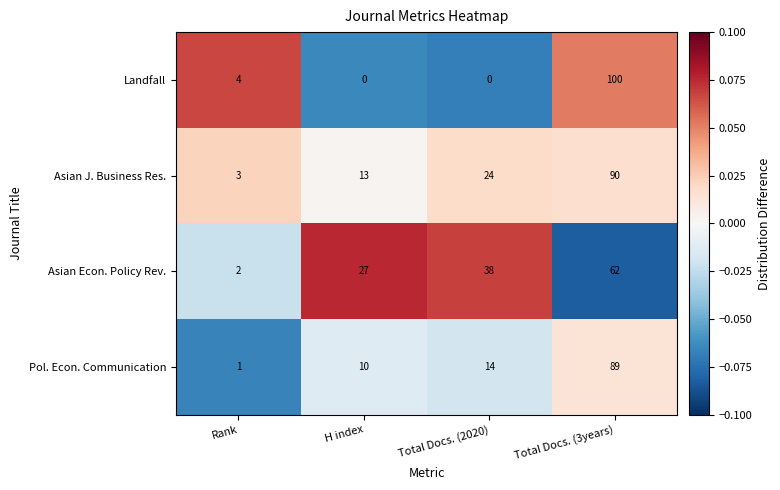

Reading left to right, transcribe all the data shown in this chart.

Landfall: Rank=4	H index=0	Total Docs. (2020)=0	Total Docs. (3years)=100
Asian J. Business Res.: Rank=3	H index=13	Total Docs. (2020)=24	Total Docs. (3years)=90
Asian Econ. Policy Rev.: Rank=2	H index=27	Total Docs. (2020)=38	Total Docs. (3years)=62
Pol. Econ. Communication: Rank=1	H index=10	Total Docs. (2020)=14	Total Docs. (3years)=89